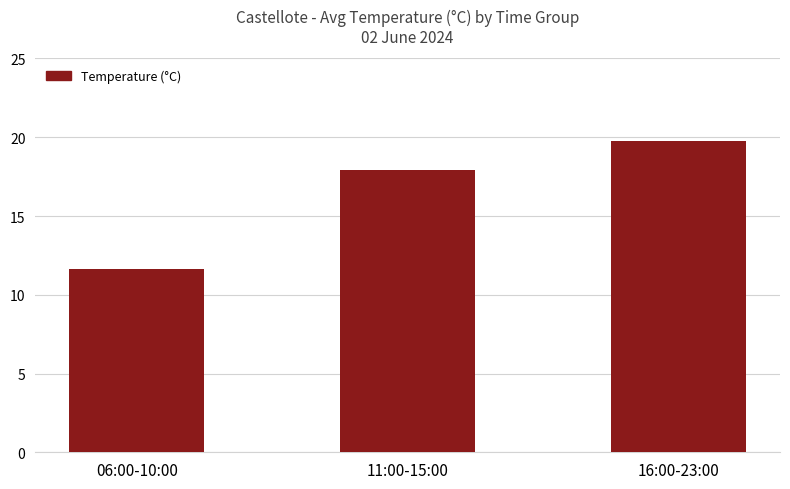

What is the sum of the values at 06:00-10:00 and 11:00-15:00?

29.6